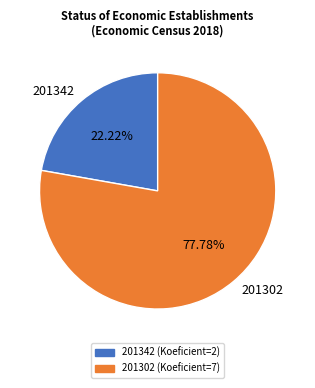

Does any single category account for the majority?

Yes